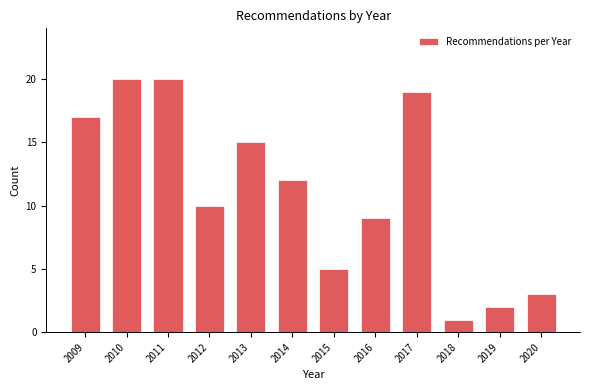

Reading left to right, list all the values displayed in this chart.

17	20	20	10	15	12	5	9	19	1	2	3